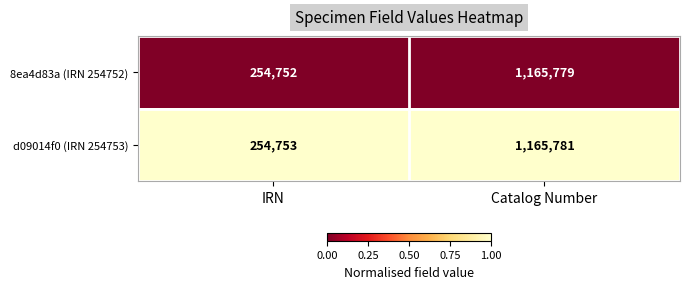

What is the maximum value shown in the chart?

1165781